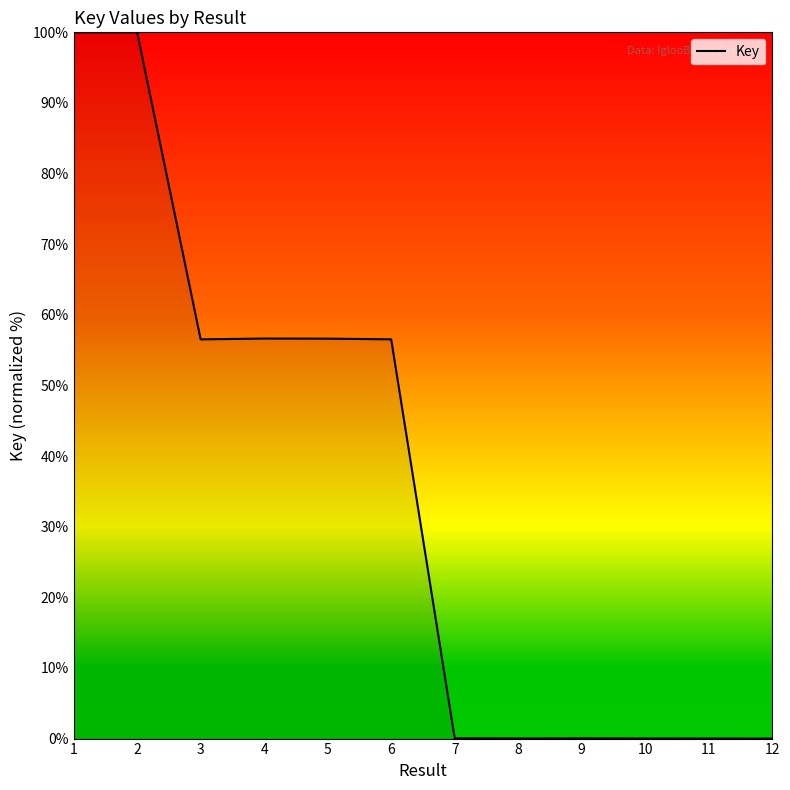

Is it true that the value at 3 is 96.5?

False